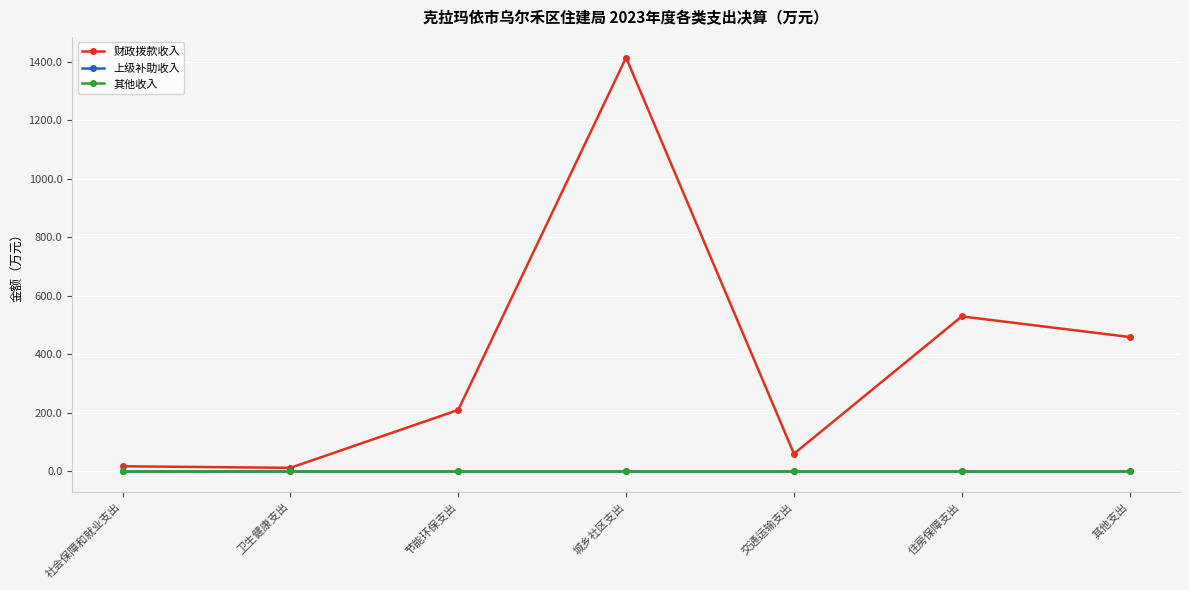

Which series changed the most between 社会保障和就业支出 and 城乡社区支出?

财政拨款收入